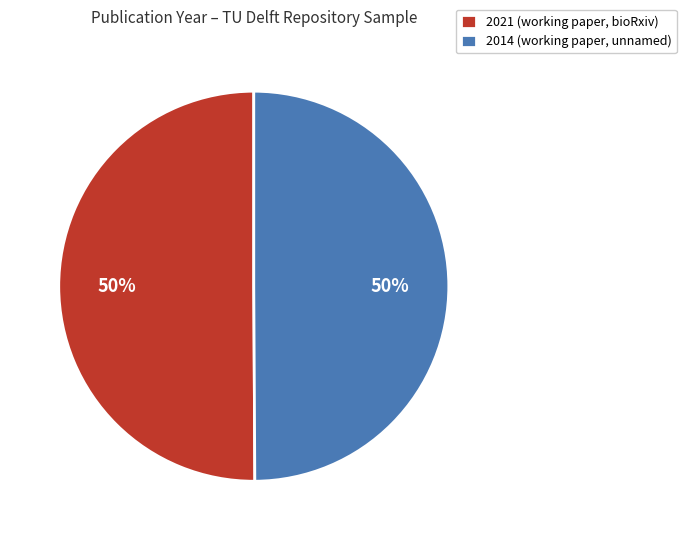

Count the number of slices in the pie.

2